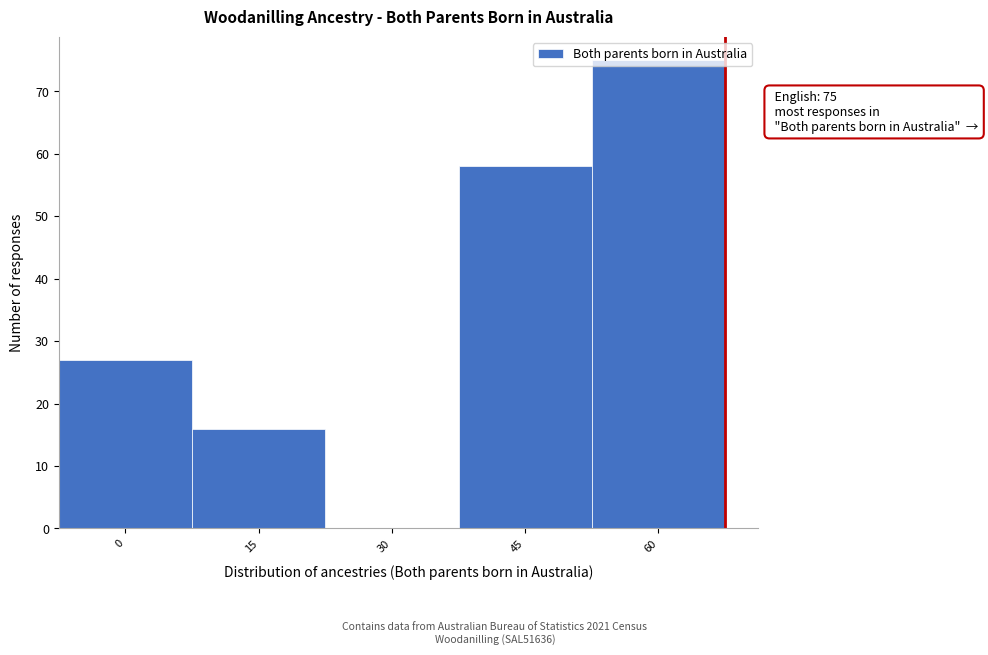

What is the maximum value shown in the chart?

75